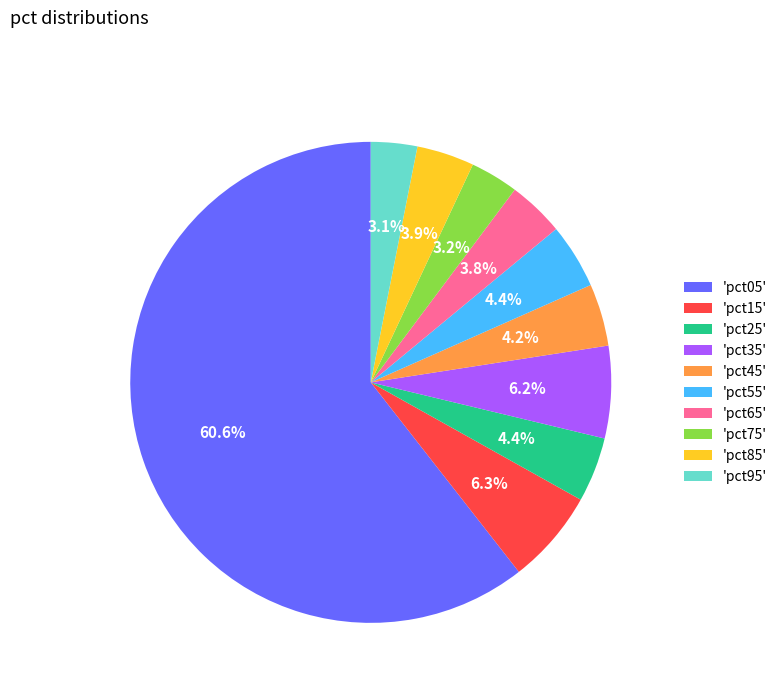

To the nearest percent, what is the difference between the largest and smallest slice percentages?

57%